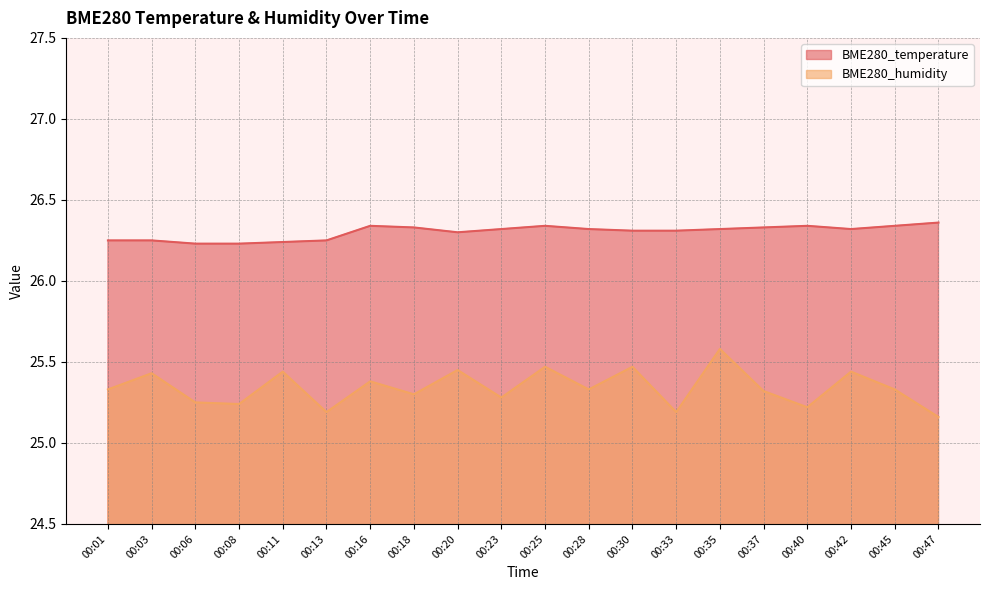

What is the spread (max minus min) of values at 00:23?

1.0